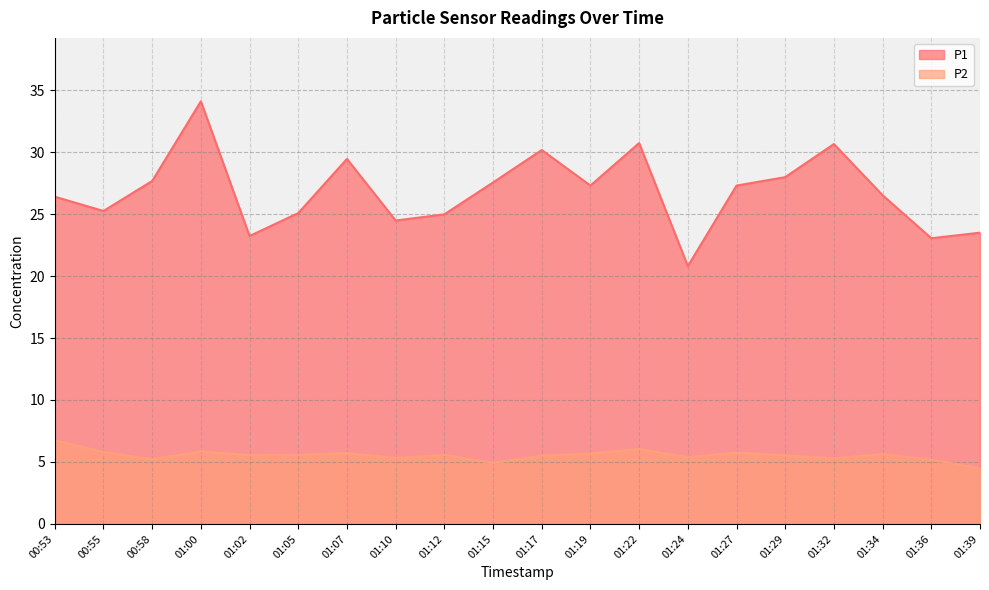

What is the difference between the highest and lowest values at 01:29?

22.4